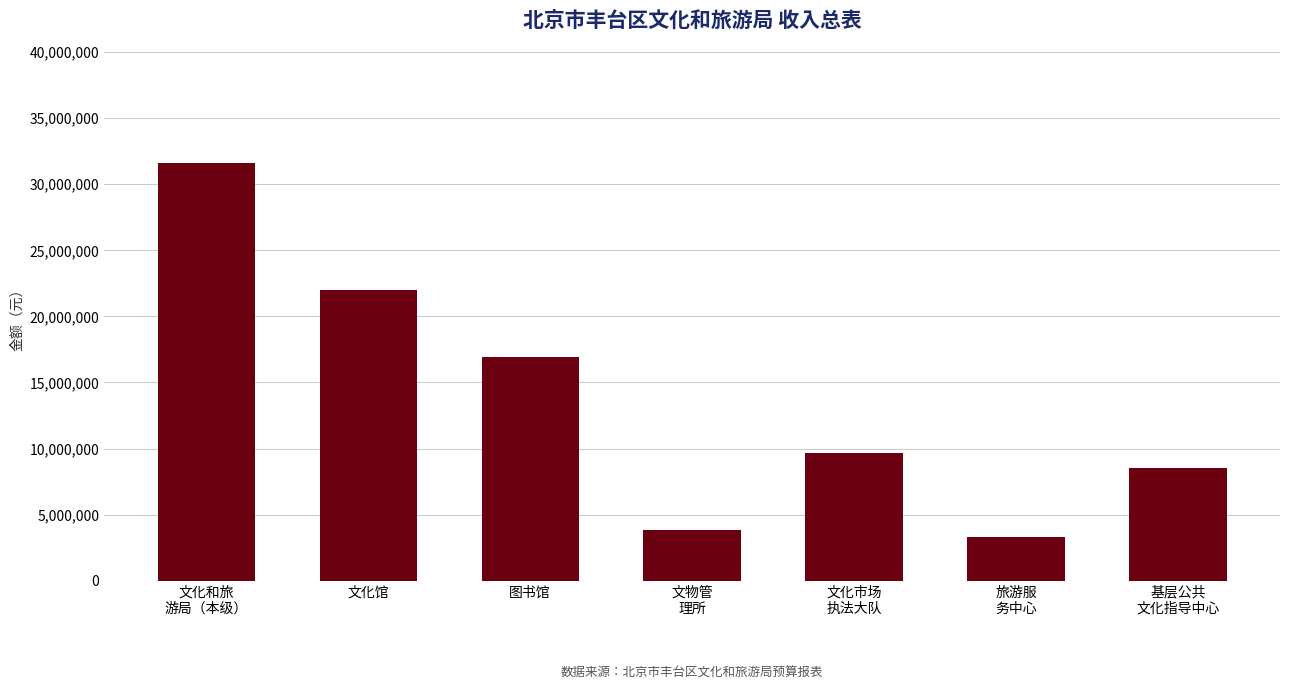

What is the minimum value shown in the chart?

3310966.9